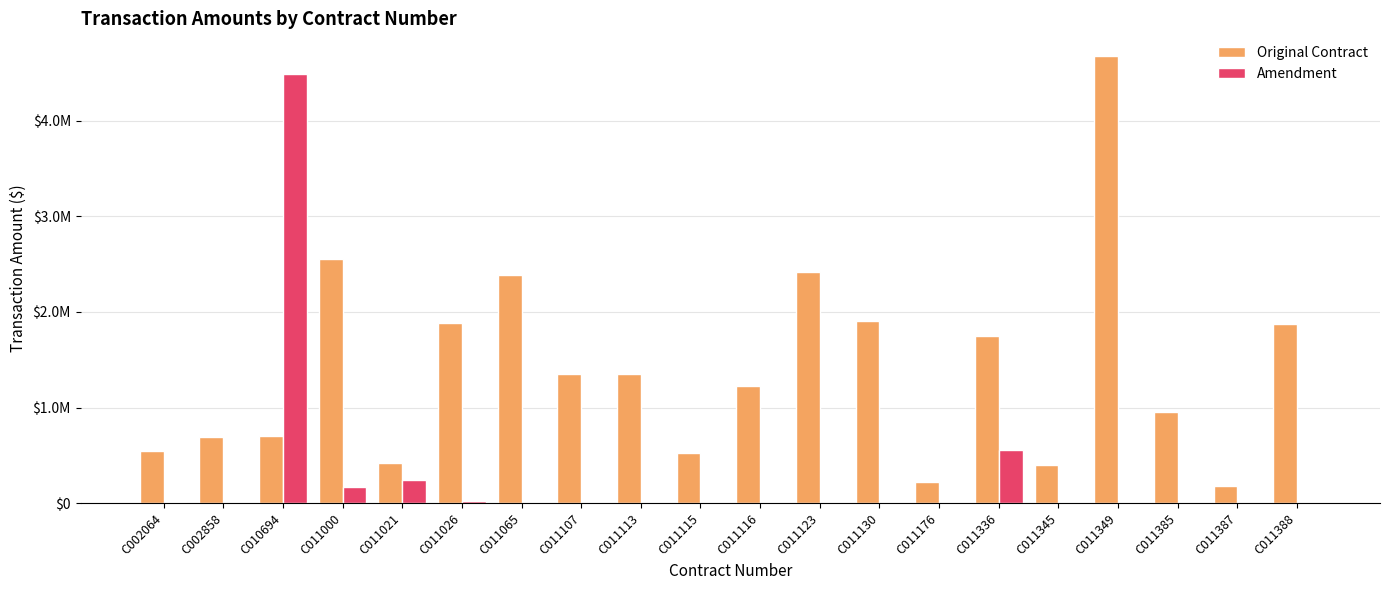

What is the highest value of the Original Contract series?

4680015.0